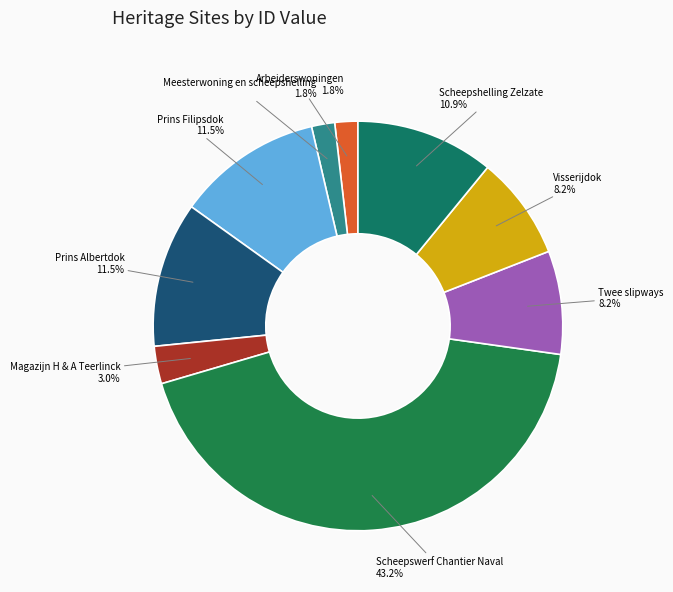

Count the number of slices in the pie.

9